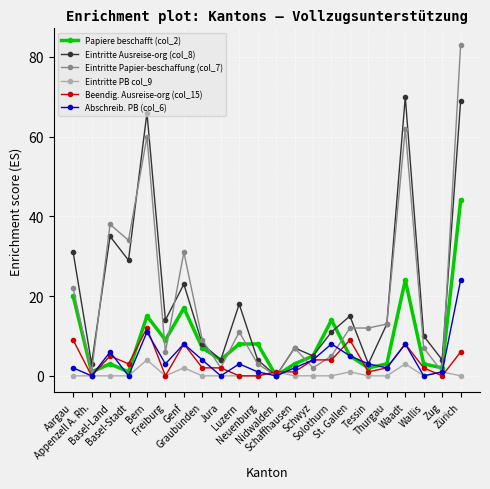

Which series has the largest total across all categories?

Eintritte Ausreise-org (col_8)